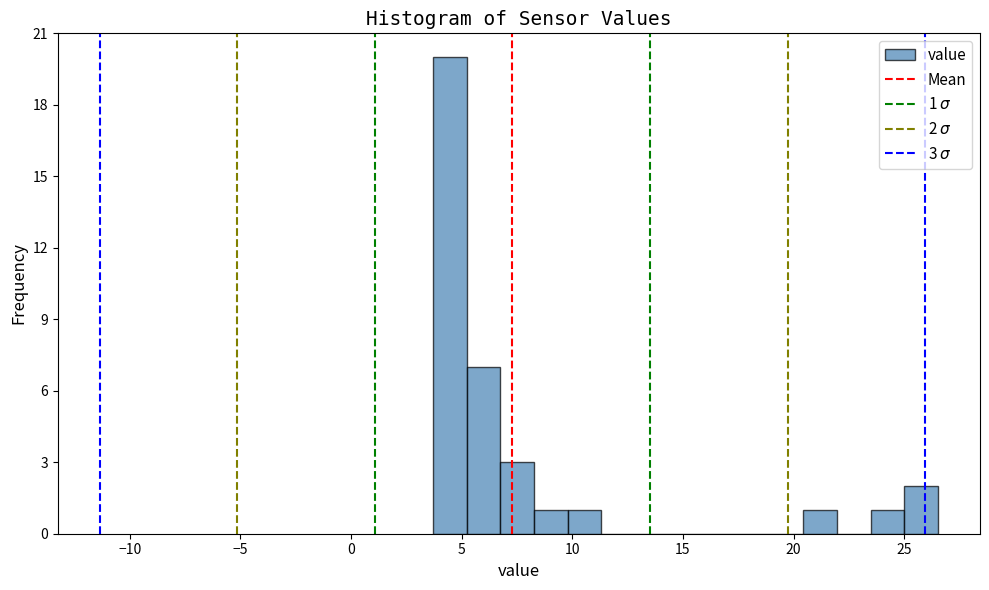

Read against the x-axis, roughly where is the centre of the tallest bar?

4.5